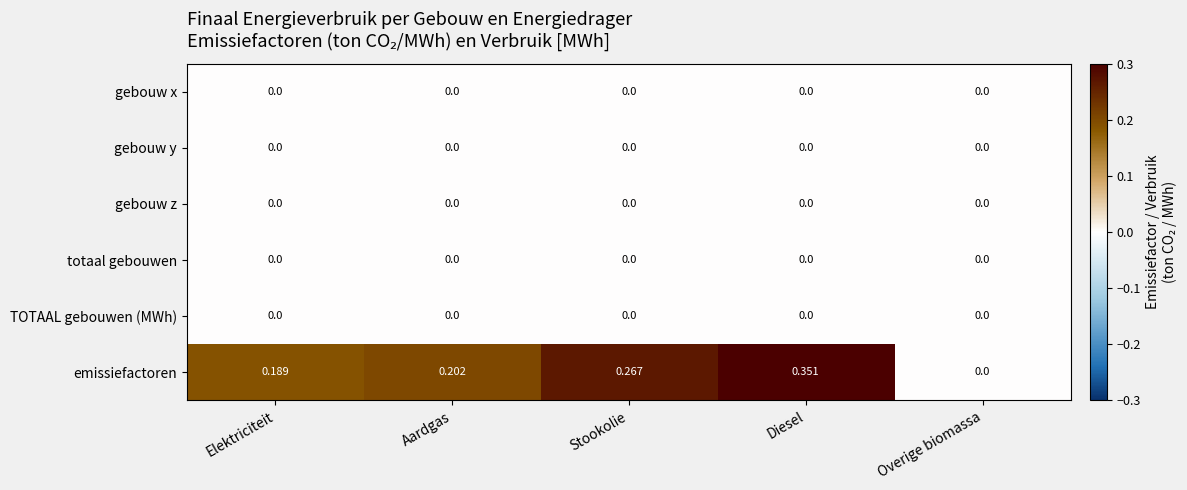

Which series has the widest spread of values?

emissiefactoren